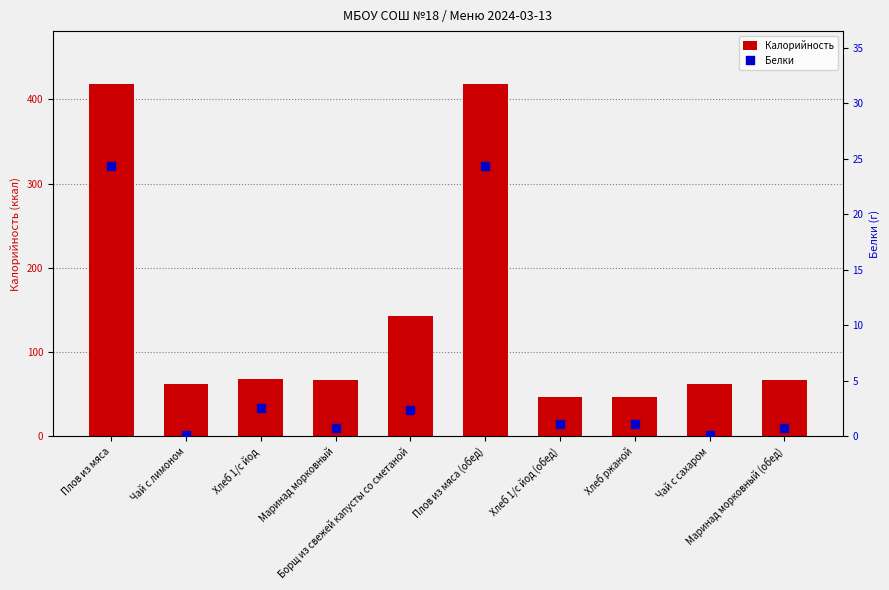

At which category is the sum across all series the highest?

Плов из мяса